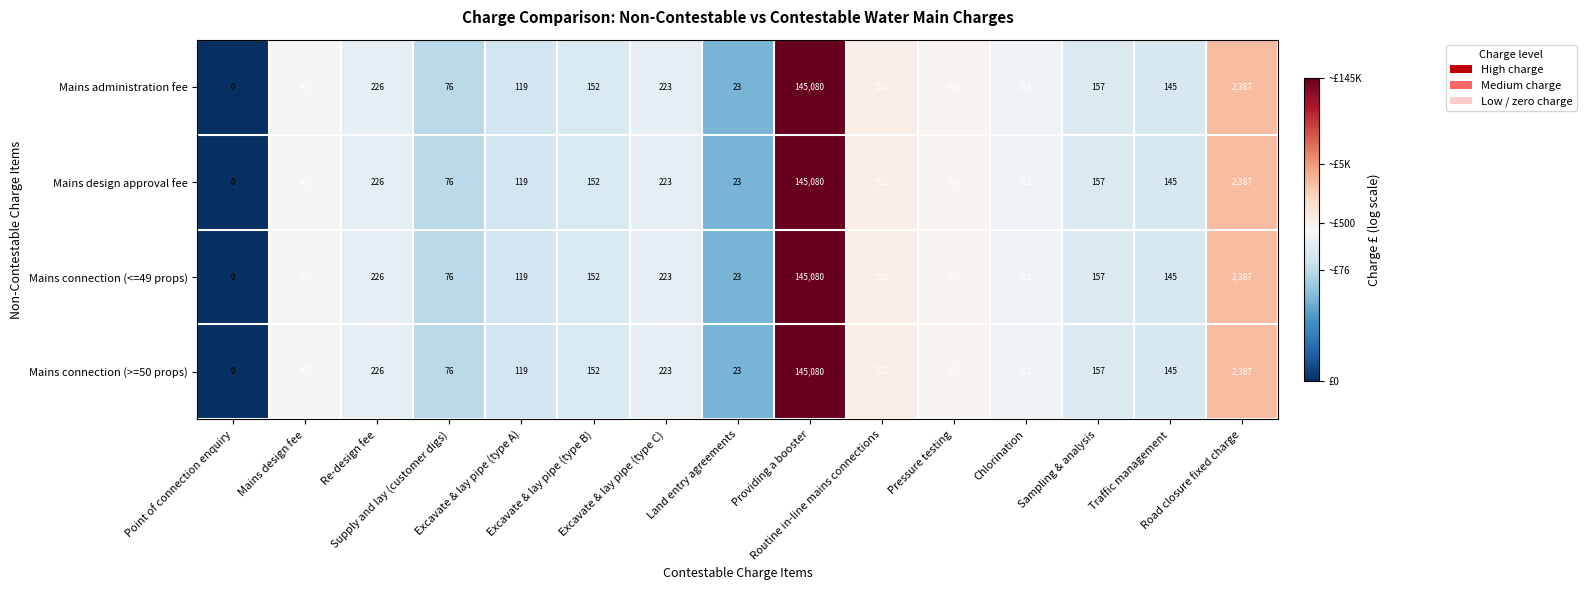

What is the maximum value shown in the chart?

145080